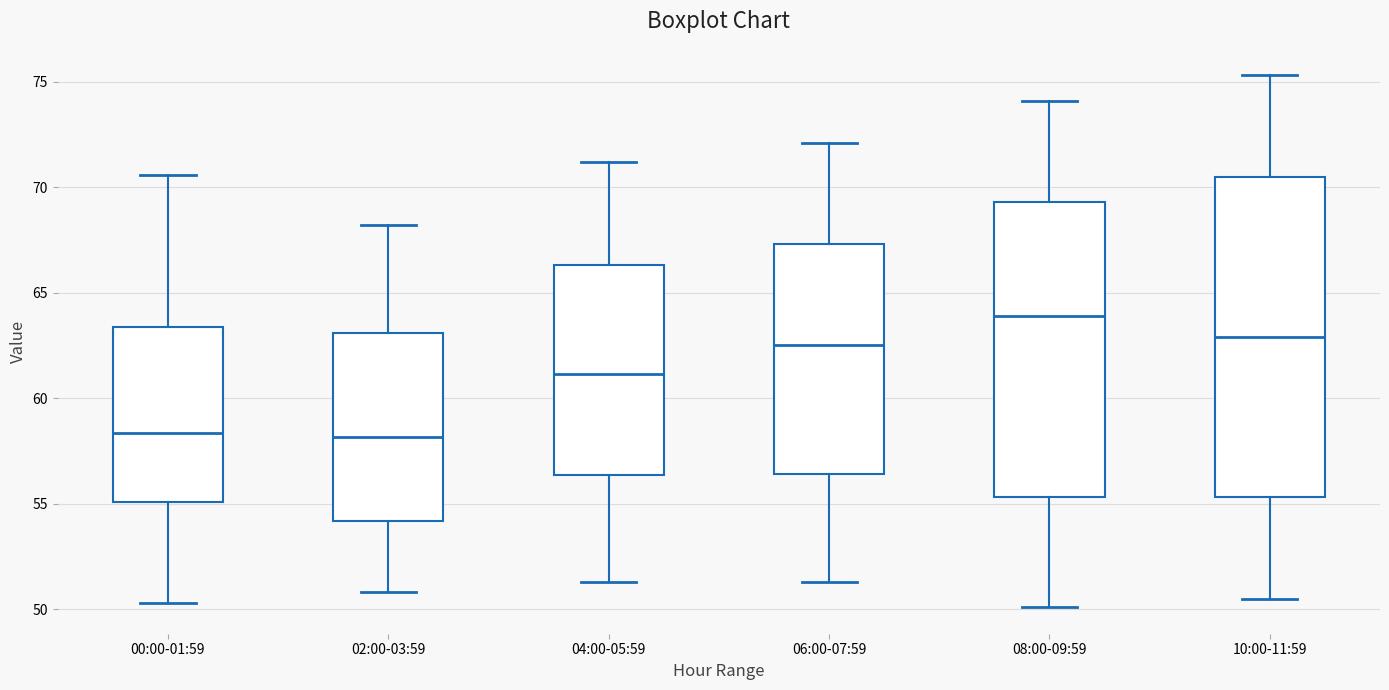

Which box is the tallest, from its lower edge to its upper edge?

10:00-11:59